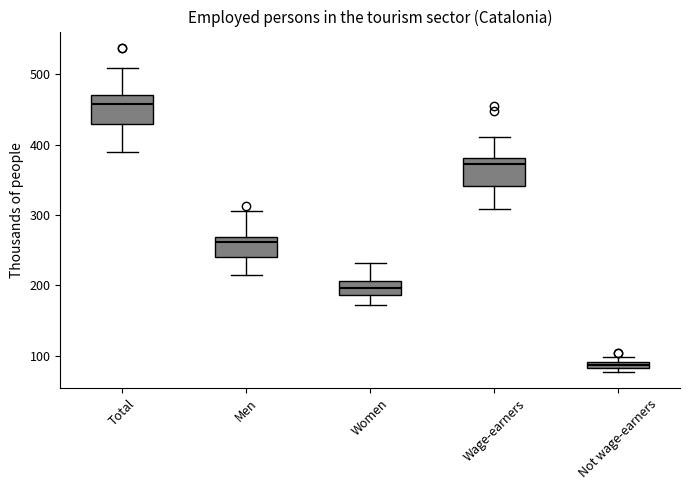

Which box has the highest median line?

Total